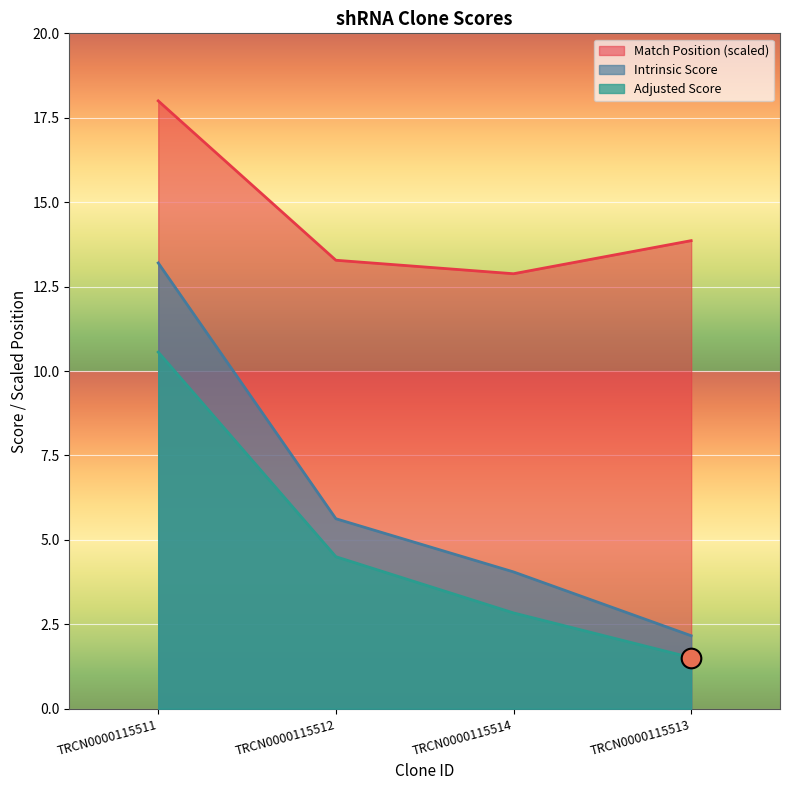

At which category is the sum across all series the highest?

TRCN0000115511